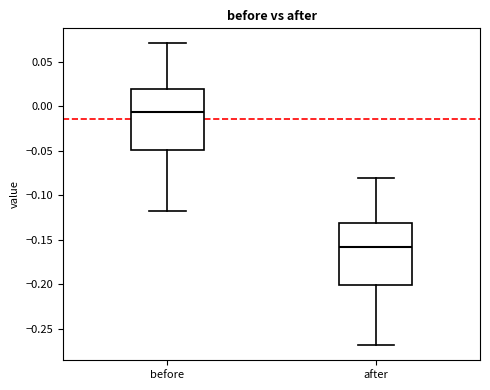

Which box's median line is the highest?

before